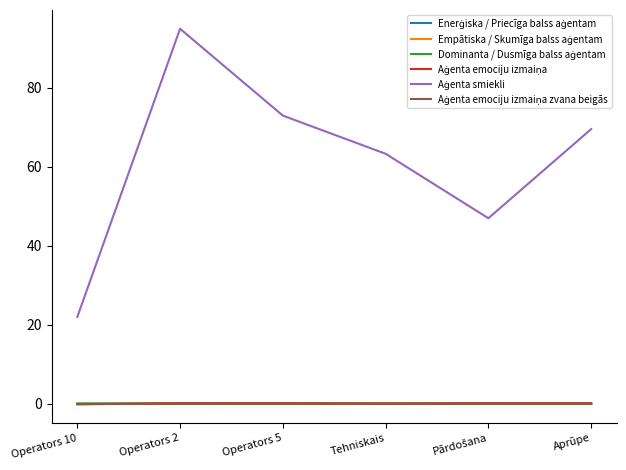

What is the greatest value displayed?

95.0